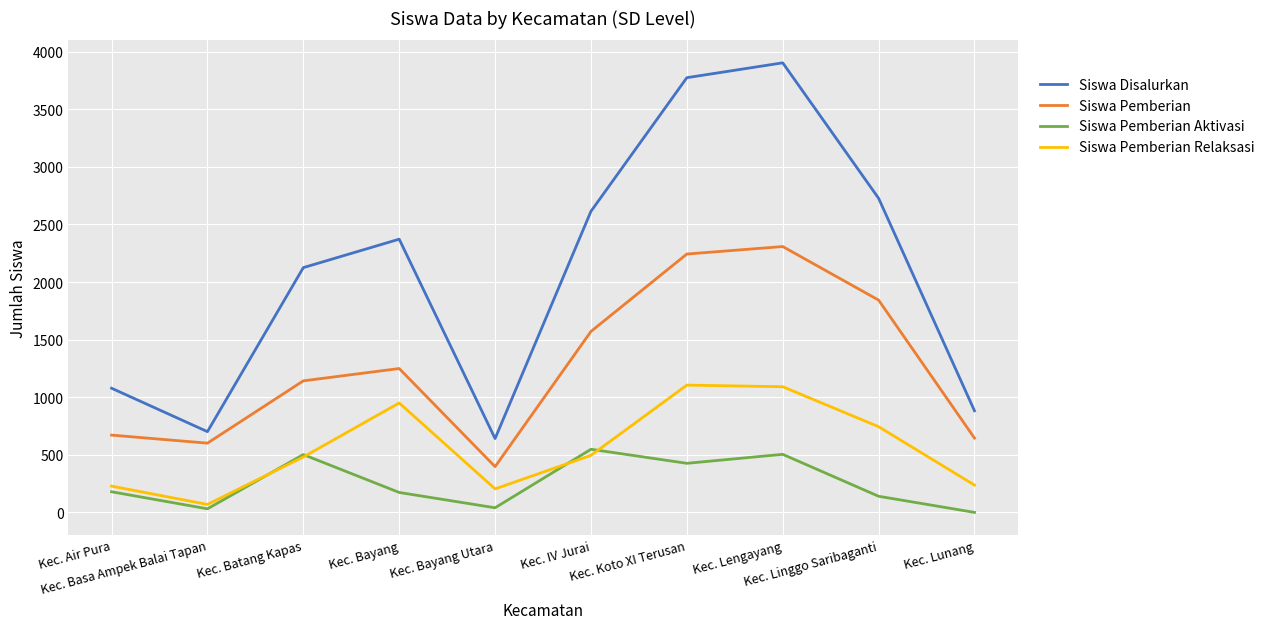

Which category has the highest value in the Siswa Disalurkan series?

Kec. Lengayang